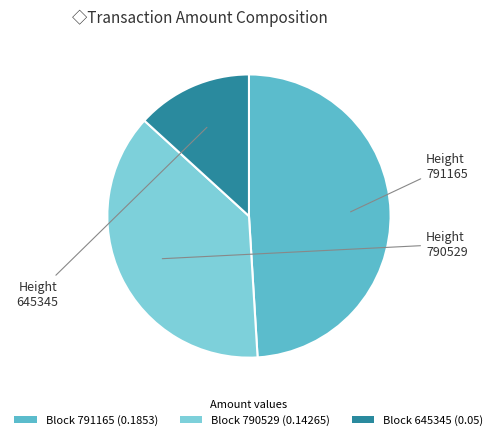

Does any single category account for the majority?

No